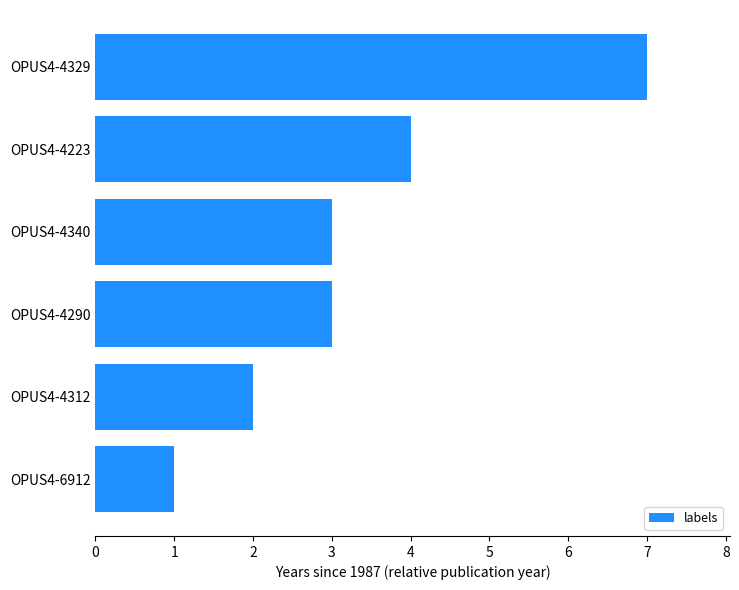

The value at OPUS4-4312 is 2. True or false?

True